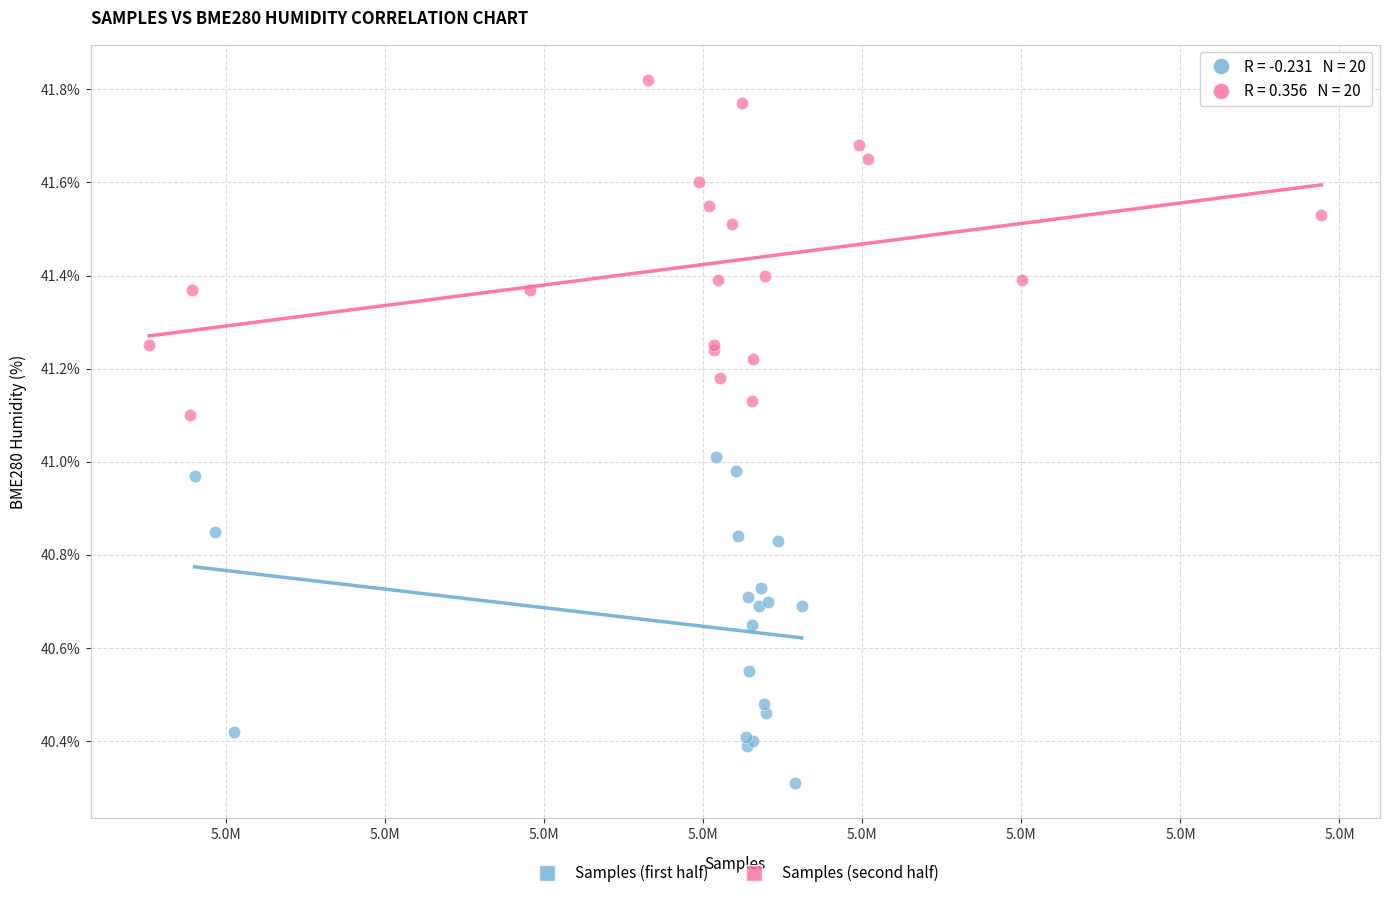

Which series contains the lowest Y value?

Samples (first half)